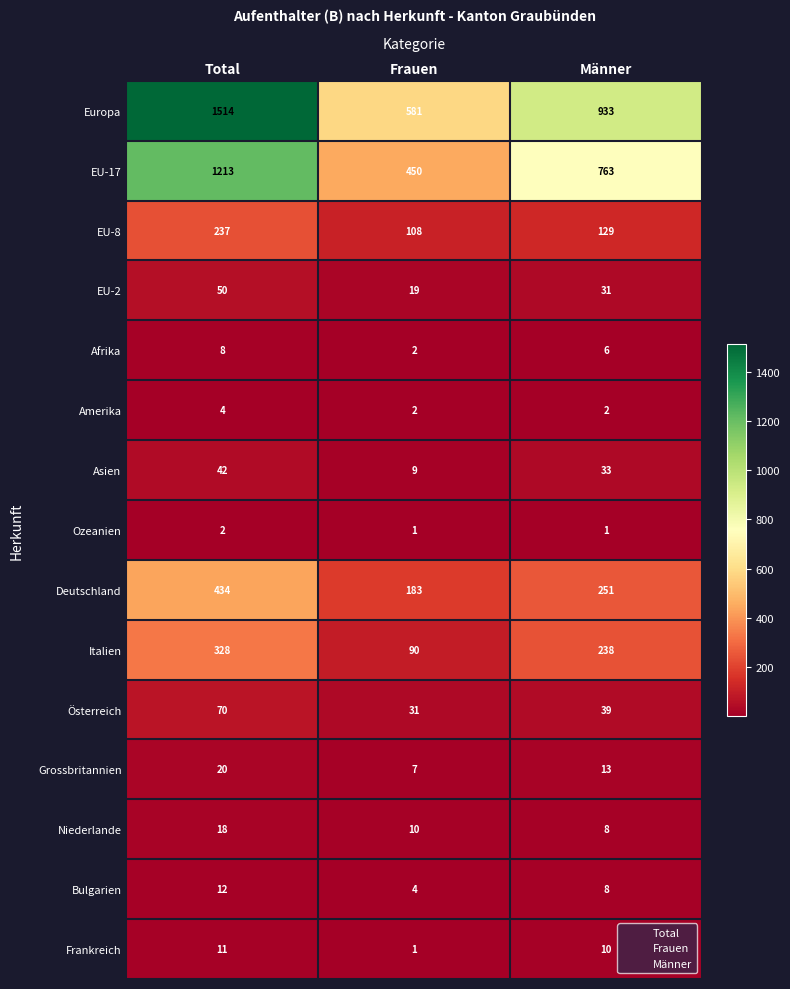

What is the maximum value shown in the chart?

1514